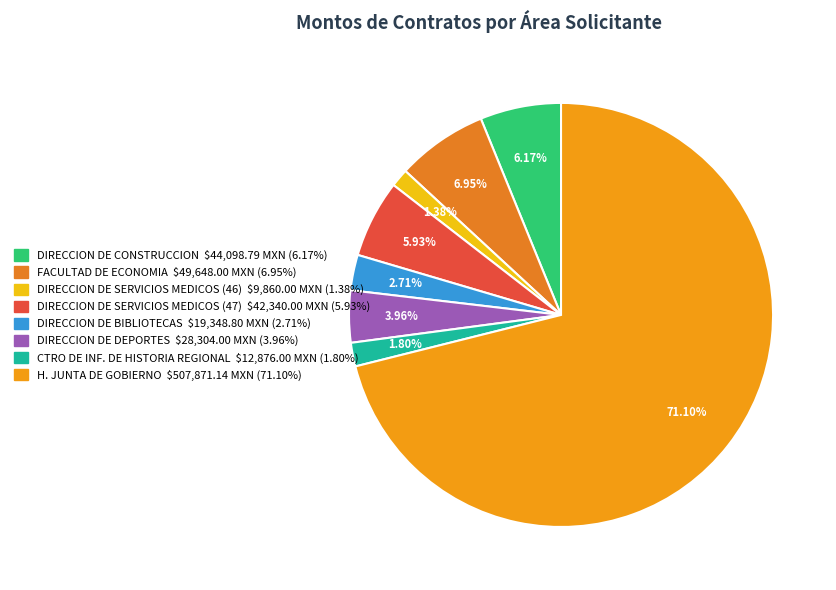

Approximately how many times larger is the value at H. JUNTA DE GOBIERNO compared to DIRECCION DE CONSTRUCCION?

11.5